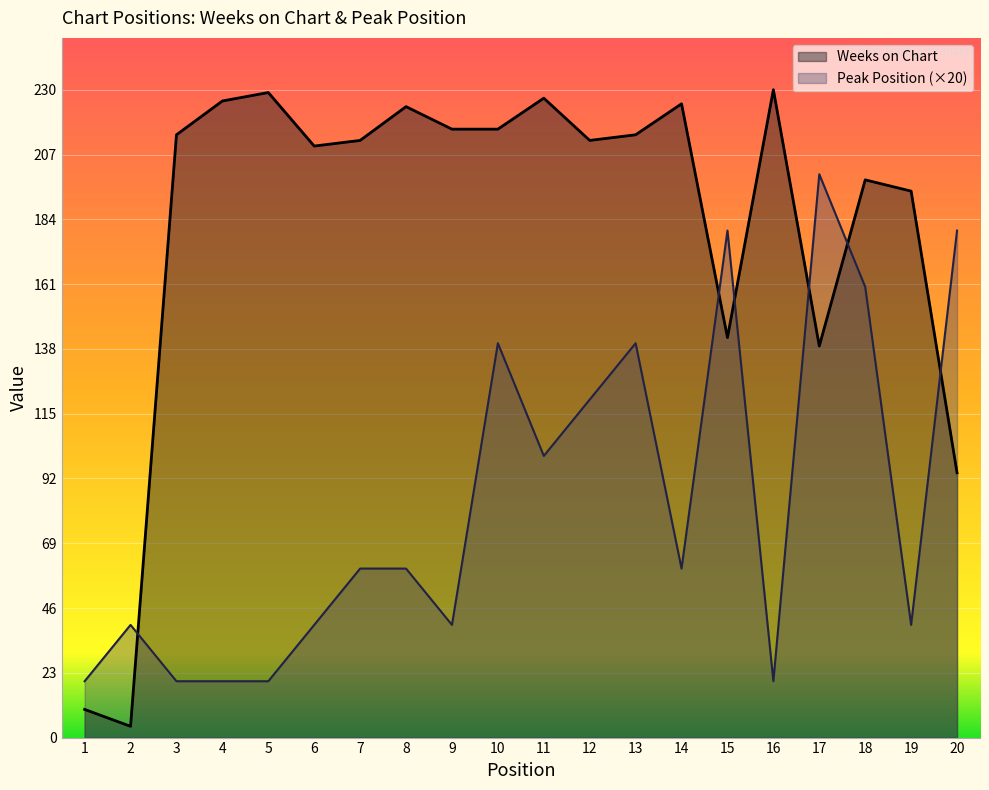

What is the maximum value for Peak Position?

200